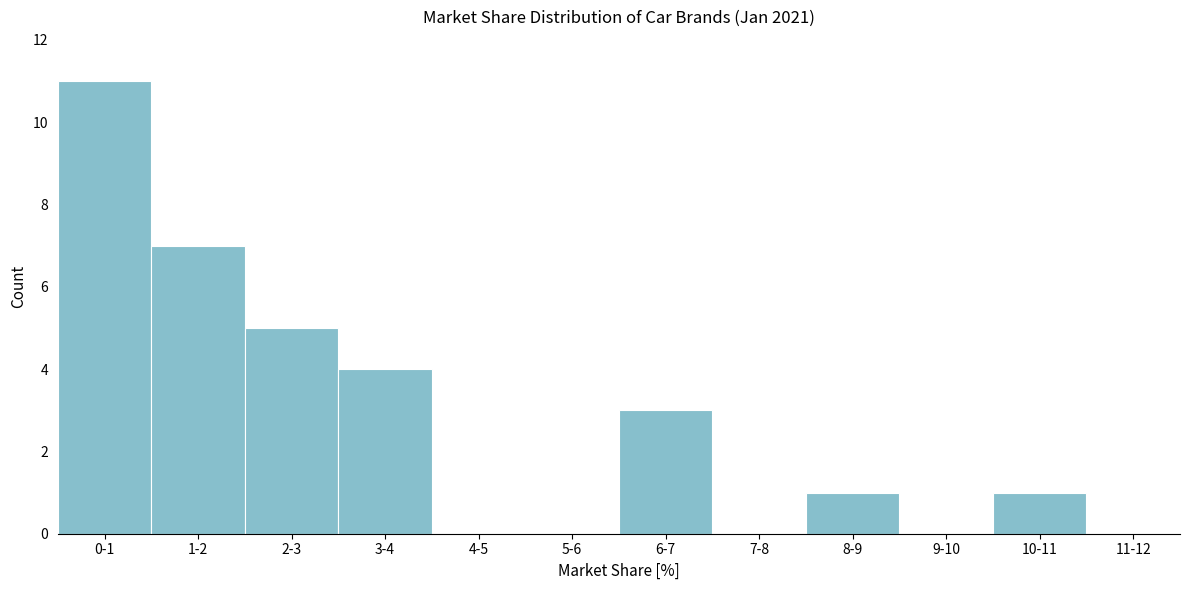

Reading right to left, extract all data points from this chart.

11-12=0	10-11=1	9-10=0	8-9=1	7-8=0	6-7=3	5-6=0	4-5=0	3-4=4	2-3=5	1-2=7	0-1=11